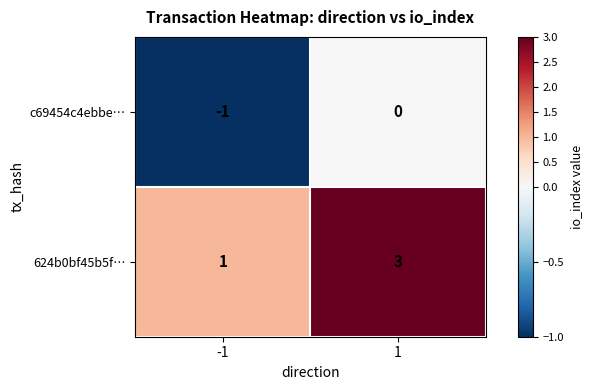

At how many categories does at least one series exceed 0?

2